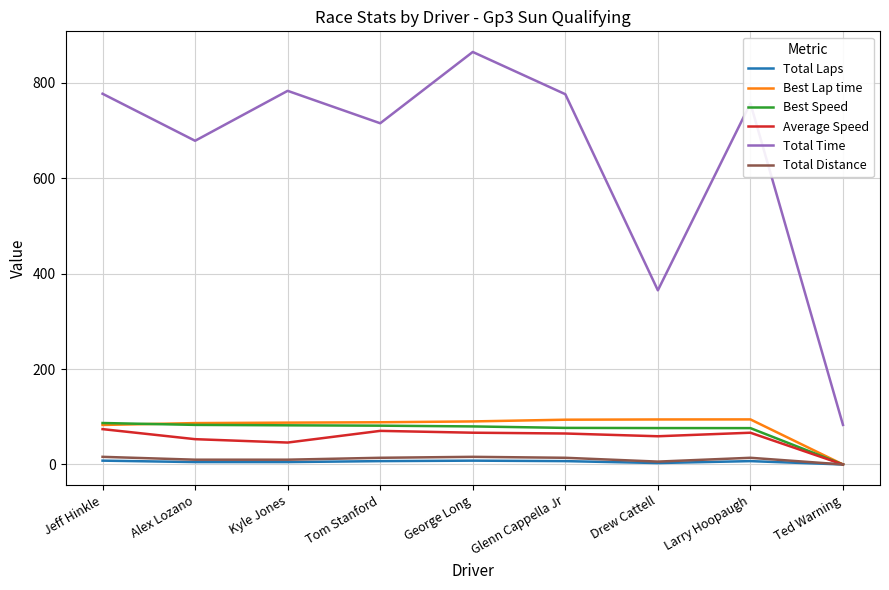

What is the minimum value for Total Time?

83.0